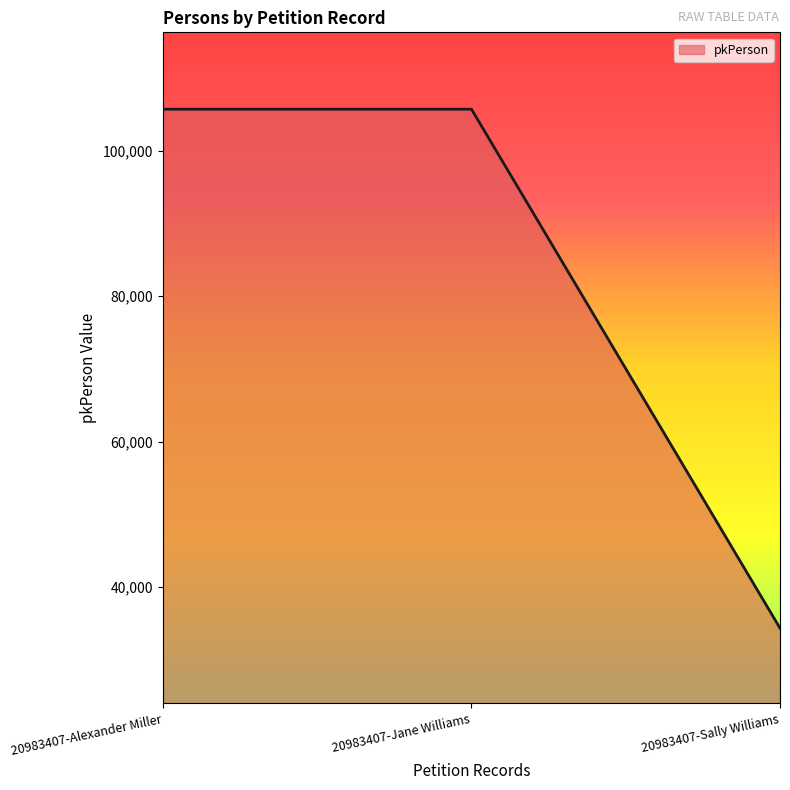

What is the smallest value displayed?

34336